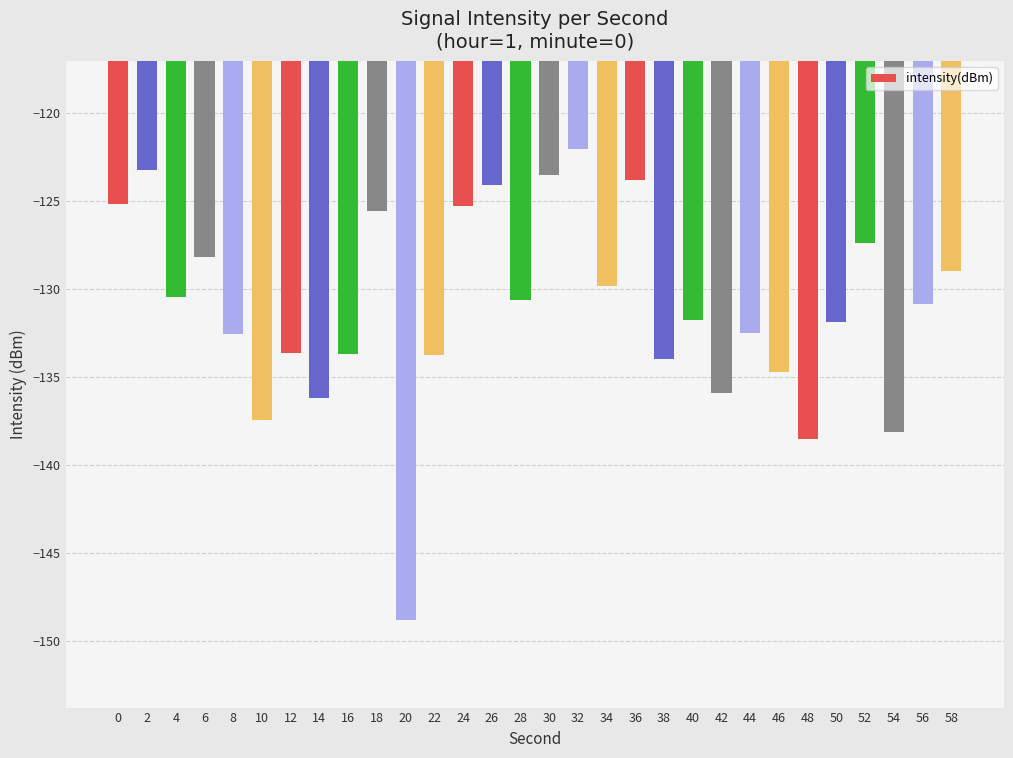

What is the change in value from 8 to 38?

-1.4